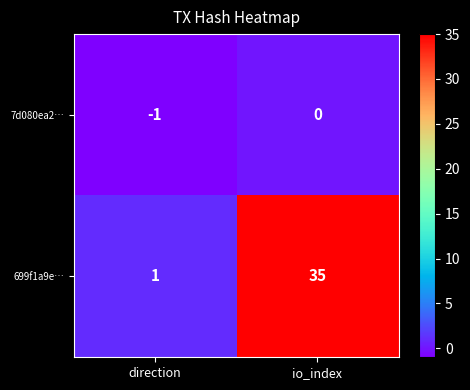

Which series changed the most between direction and io_index?

699f1a9e…